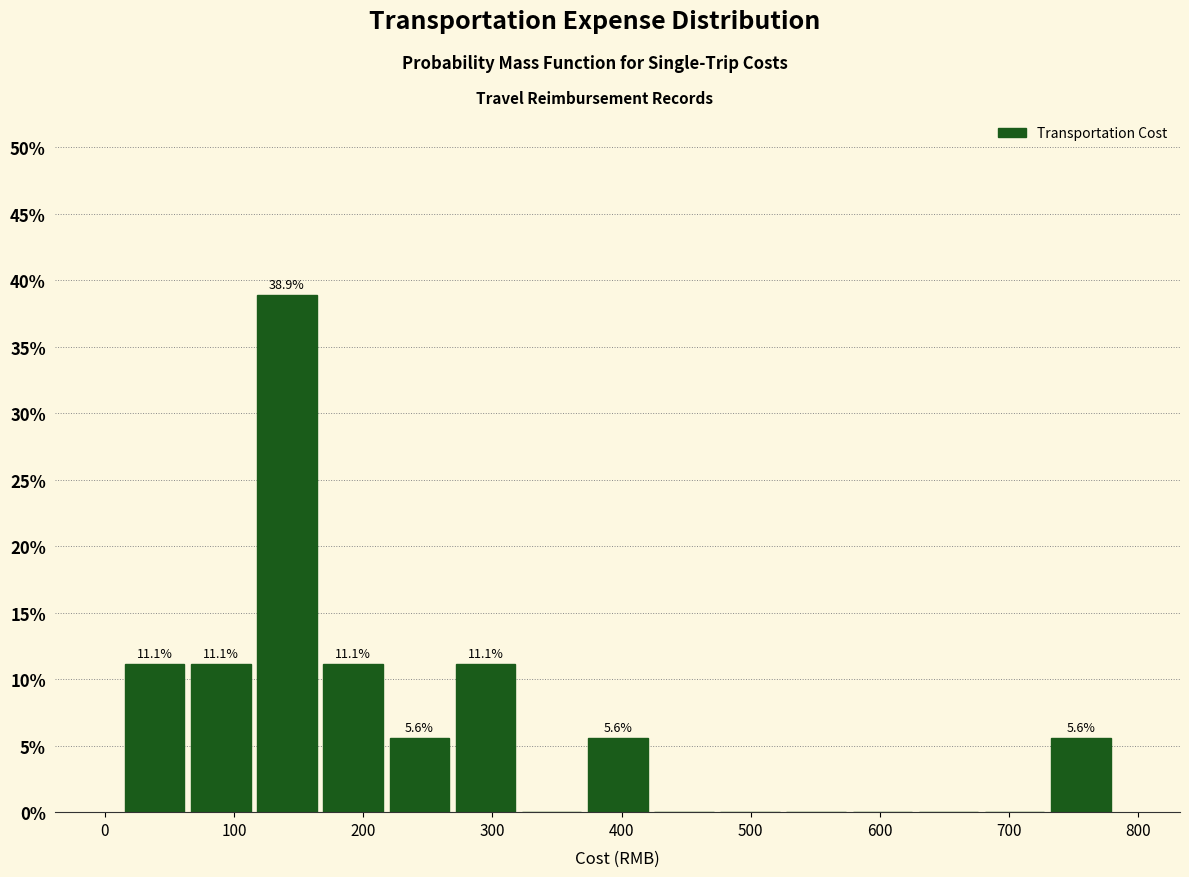

Which range on the x-axis has the tallest bar?

120 to 170